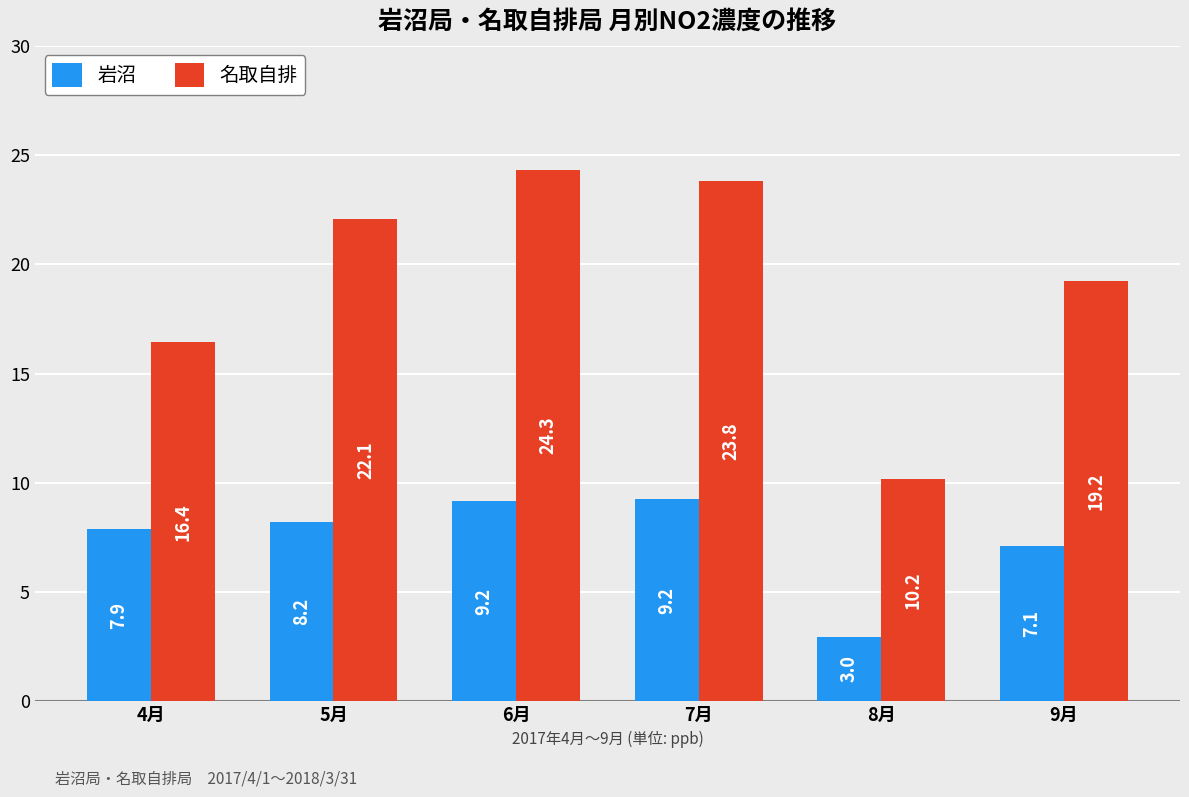

True or false: 岩沼 has a value of 4.1 at 6月.

False